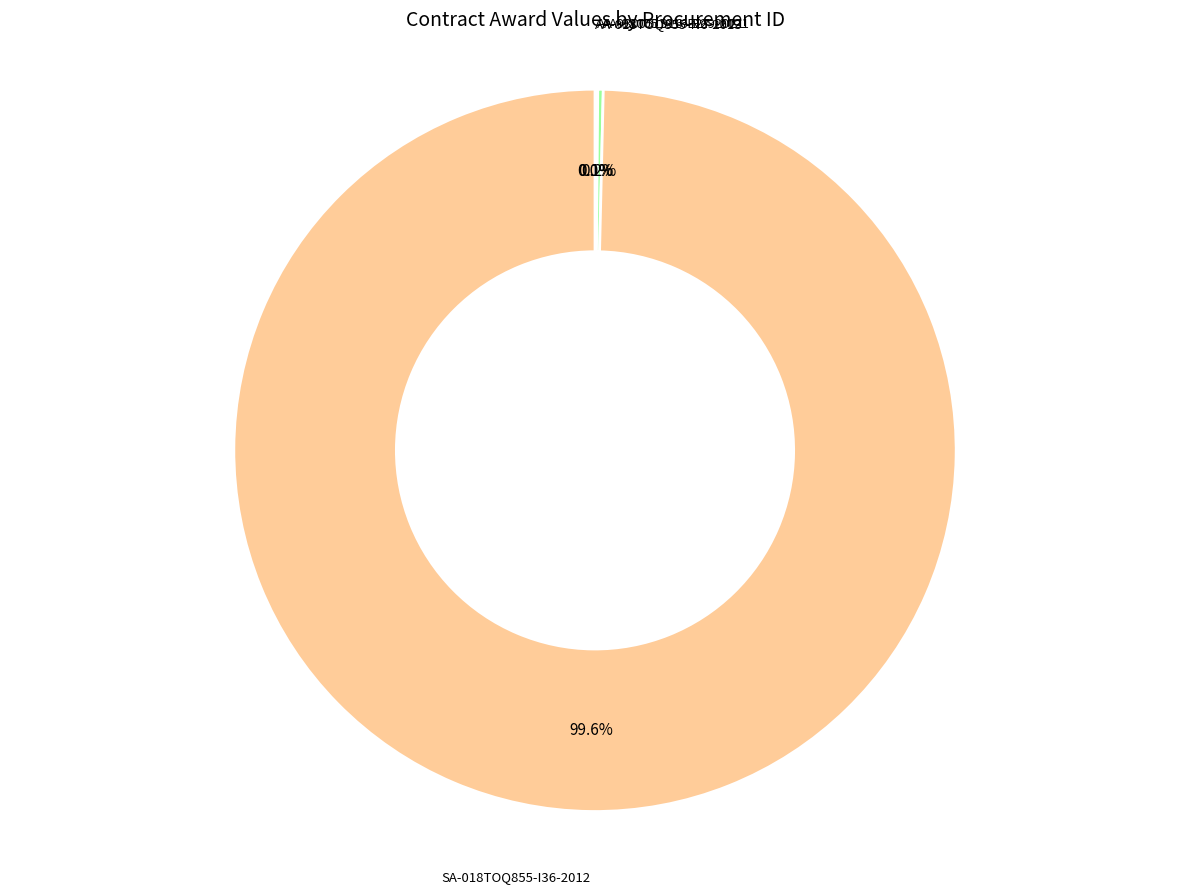

Which category has the biggest portion of the pie?

SA-018TOQ855-I36-2012